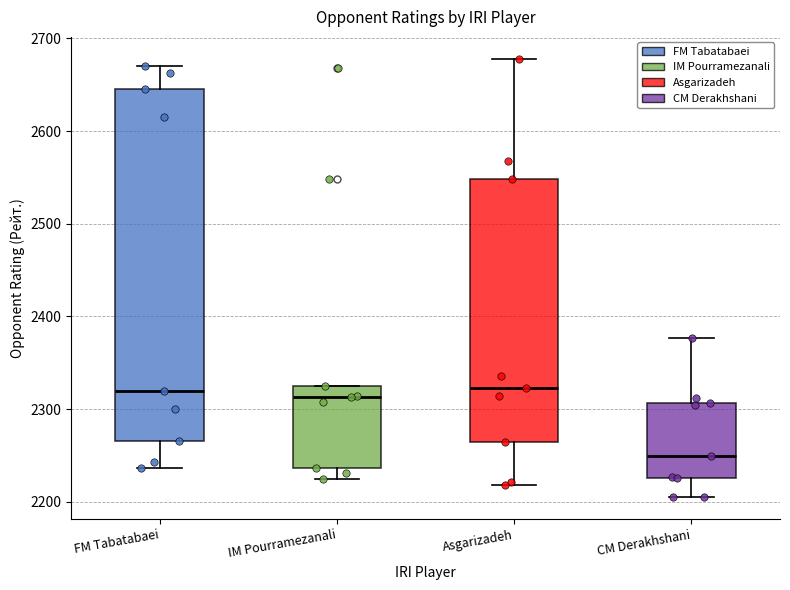

Reading left to right, read every box against the y-axis: the position of its median line, the range the box covers, and the ends of its whiskers. The values are not printed on the chart, so give them approximately, as read against the axis.

FM Tabatabaei: median 2320, box 2270 to 2650, whiskers 2240 to 2670
IM Pourramezanali: median 2310, box 2240 to 2330, whiskers 2230 to 2330
Asgarizadeh: median 2320, box 2260 to 2550, whiskers 2220 to 2680
CM Derakhshani: median 2250, box 2230 to 2310, whiskers 2210 to 2380